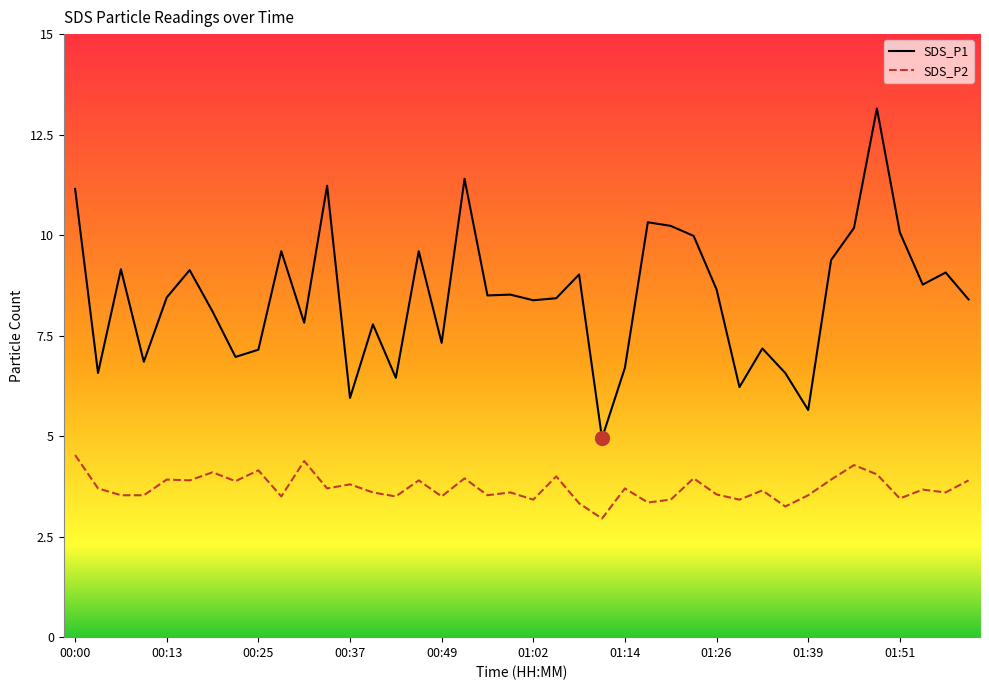

True or false: SDS_P2 and SDS_P1 cross at least once.

False